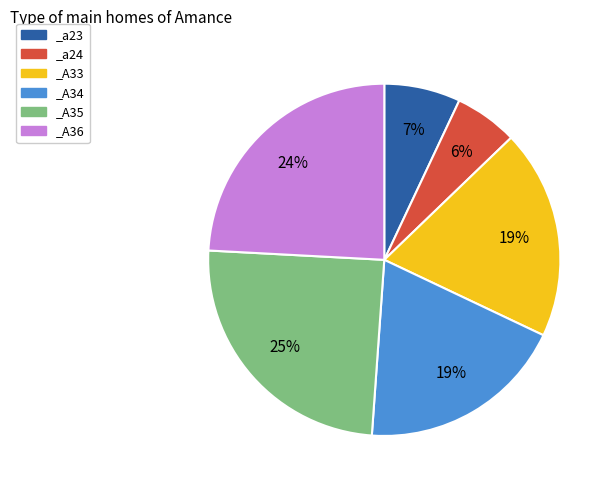

Combined, do _A35 and _a23 account for over 50%?

No